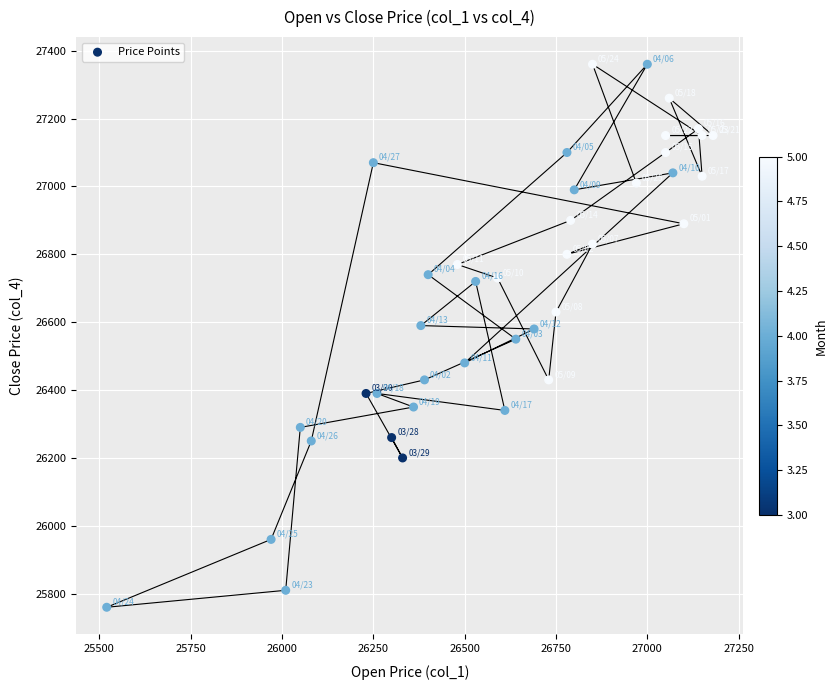

What is the range of X values (max minus min)?

1660